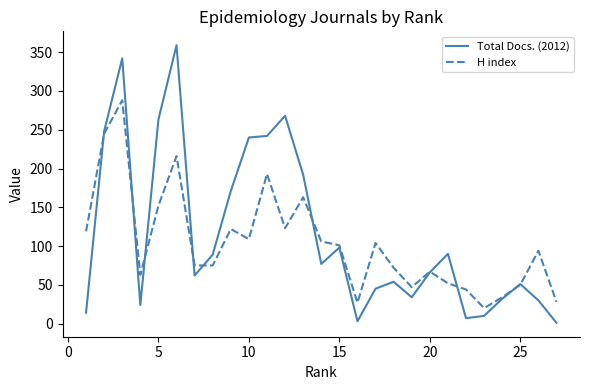

What is the lowest value of the Total Docs. (2012) series?

1